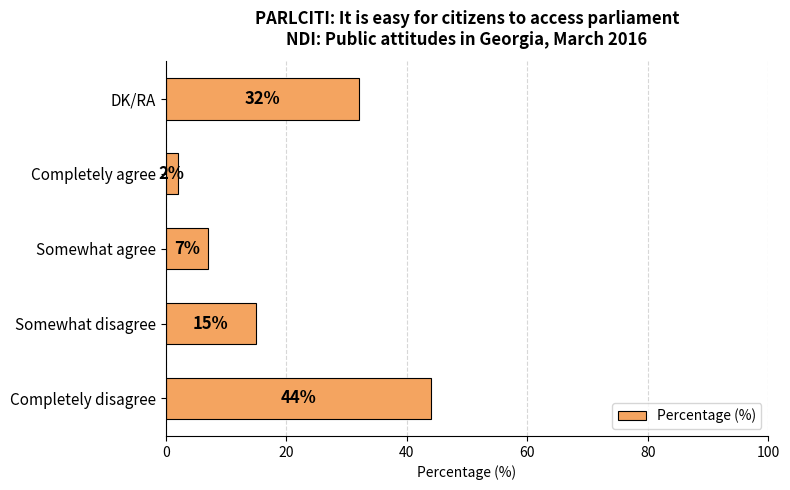

Which category has the lowest value across all series?

Completely agree